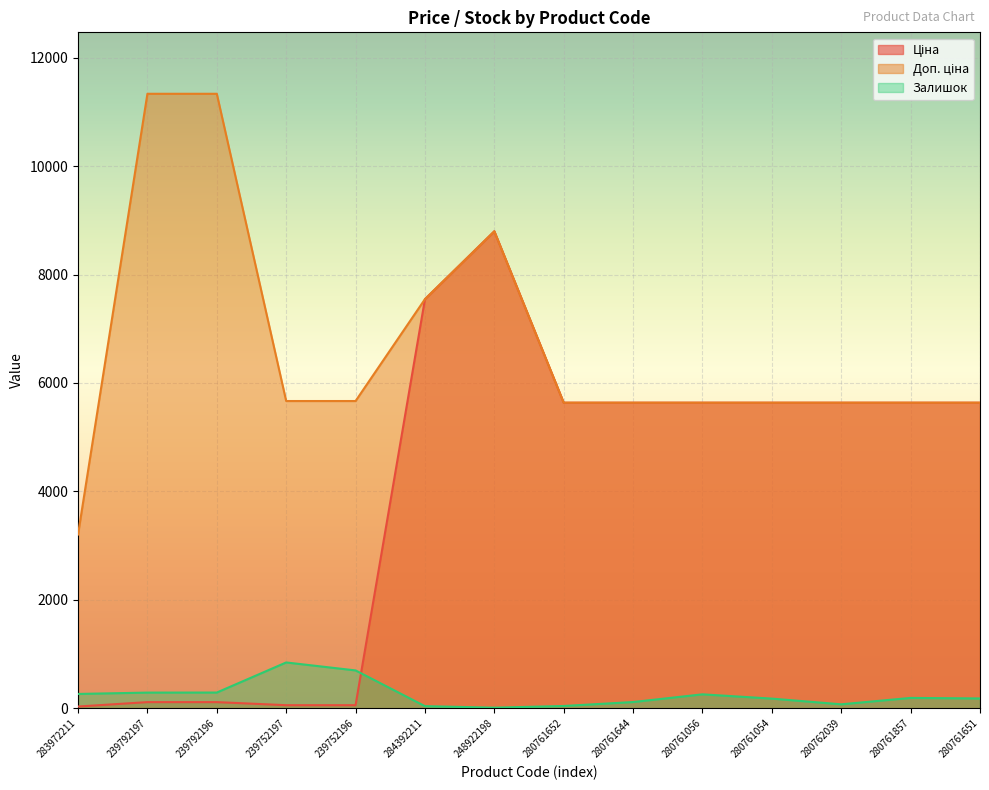

Does the chart display data point markers on the line(s)?

No